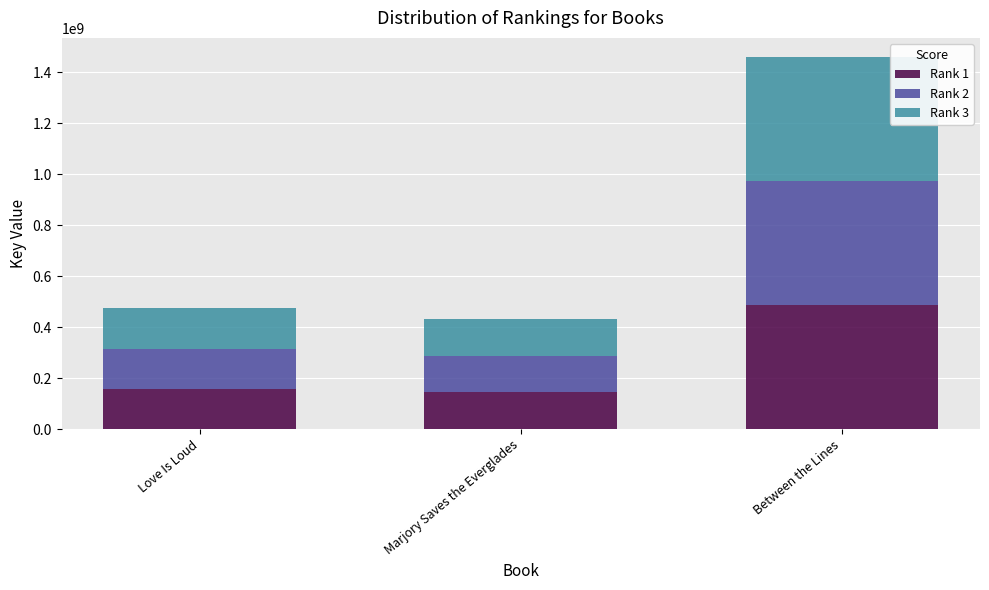

Count the number of categories in the chart.

3